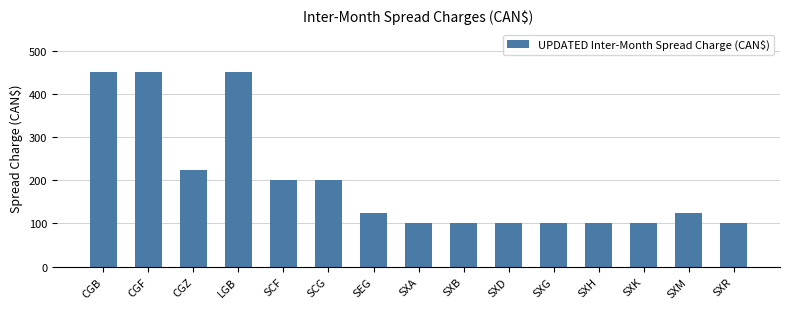

Is it true that the value at LGB is 450?

True